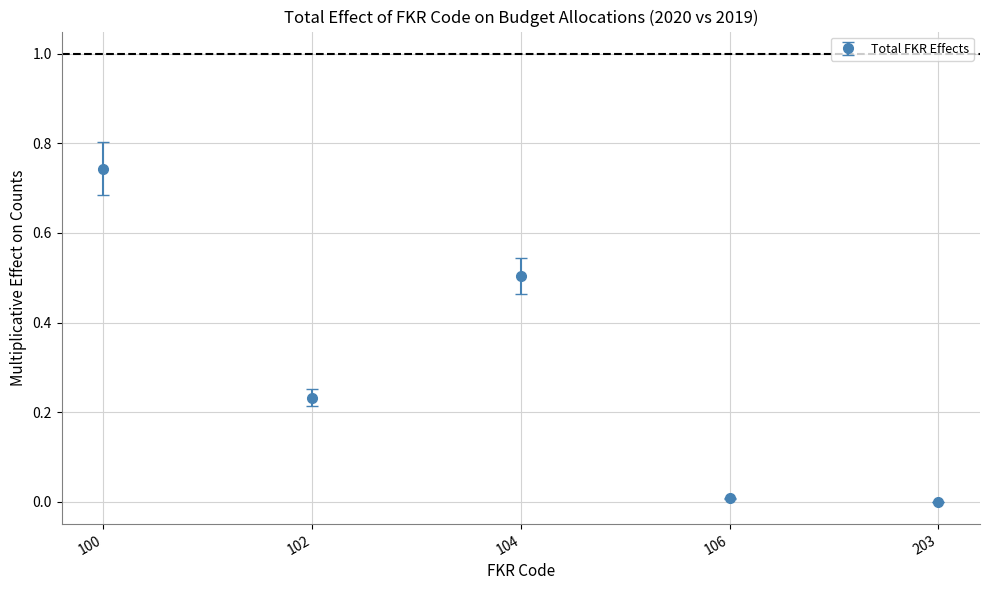

Which category has the highest value across all series?

100